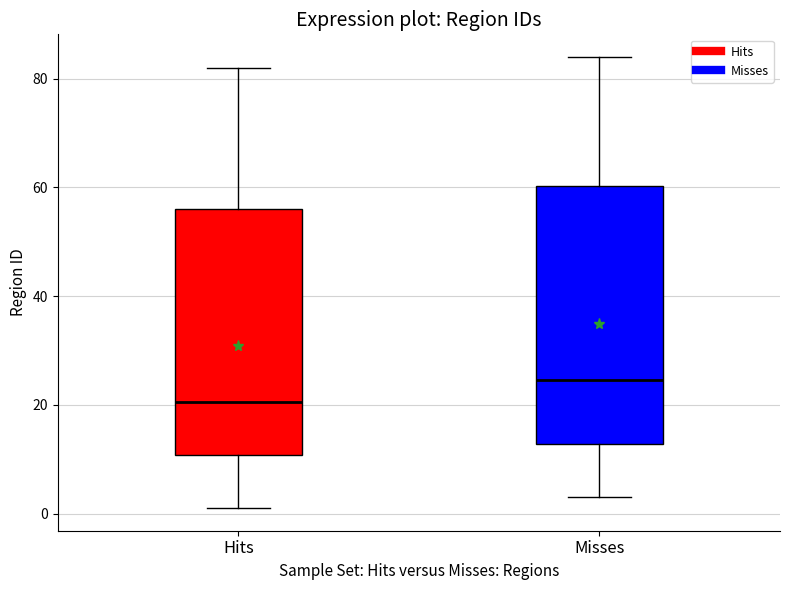

Which box has the highest median line?

Misses